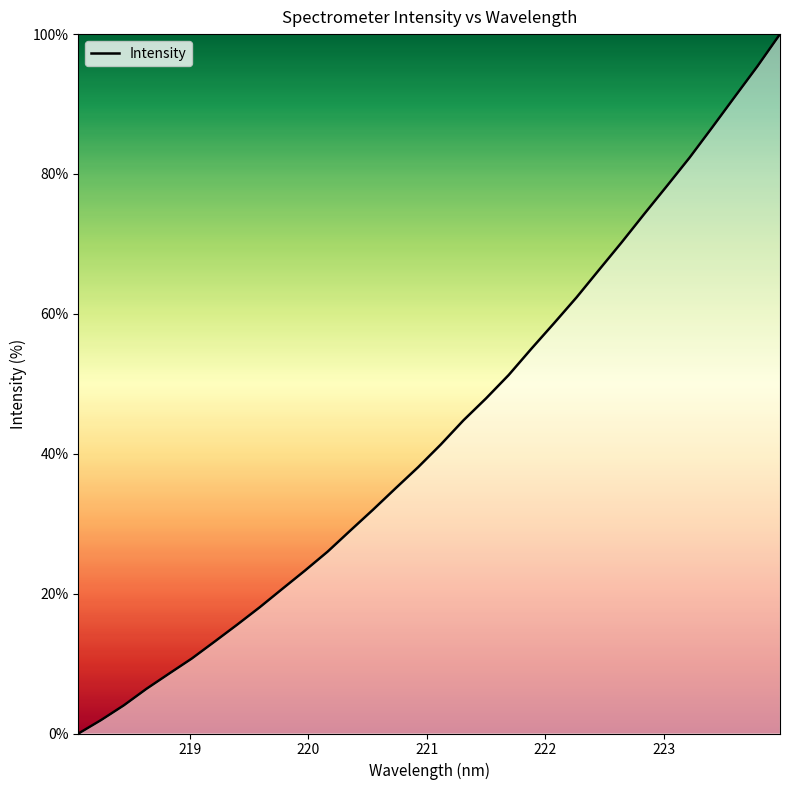

What is the maximum value shown in the chart?

100.0